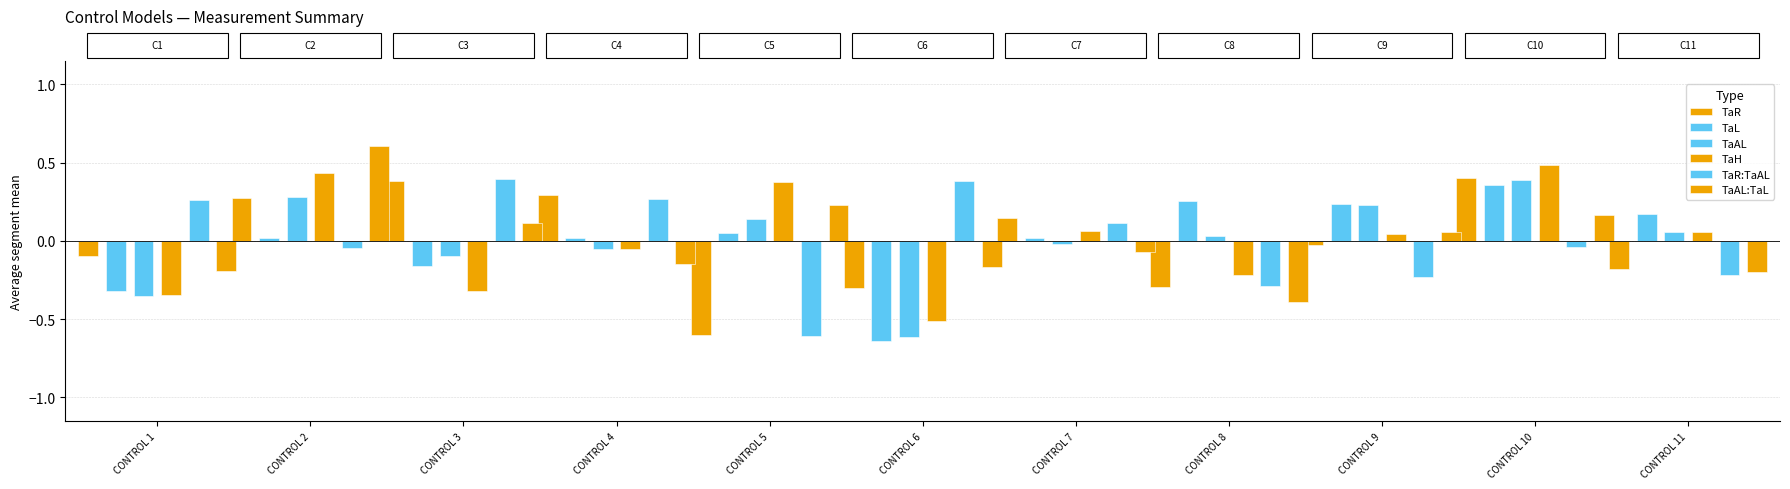

At CONTROL 8, list the series in order from smallest to largest.

TaAL:TaL, TaR, TaR:TaAL, TaH, TaAL, TaL